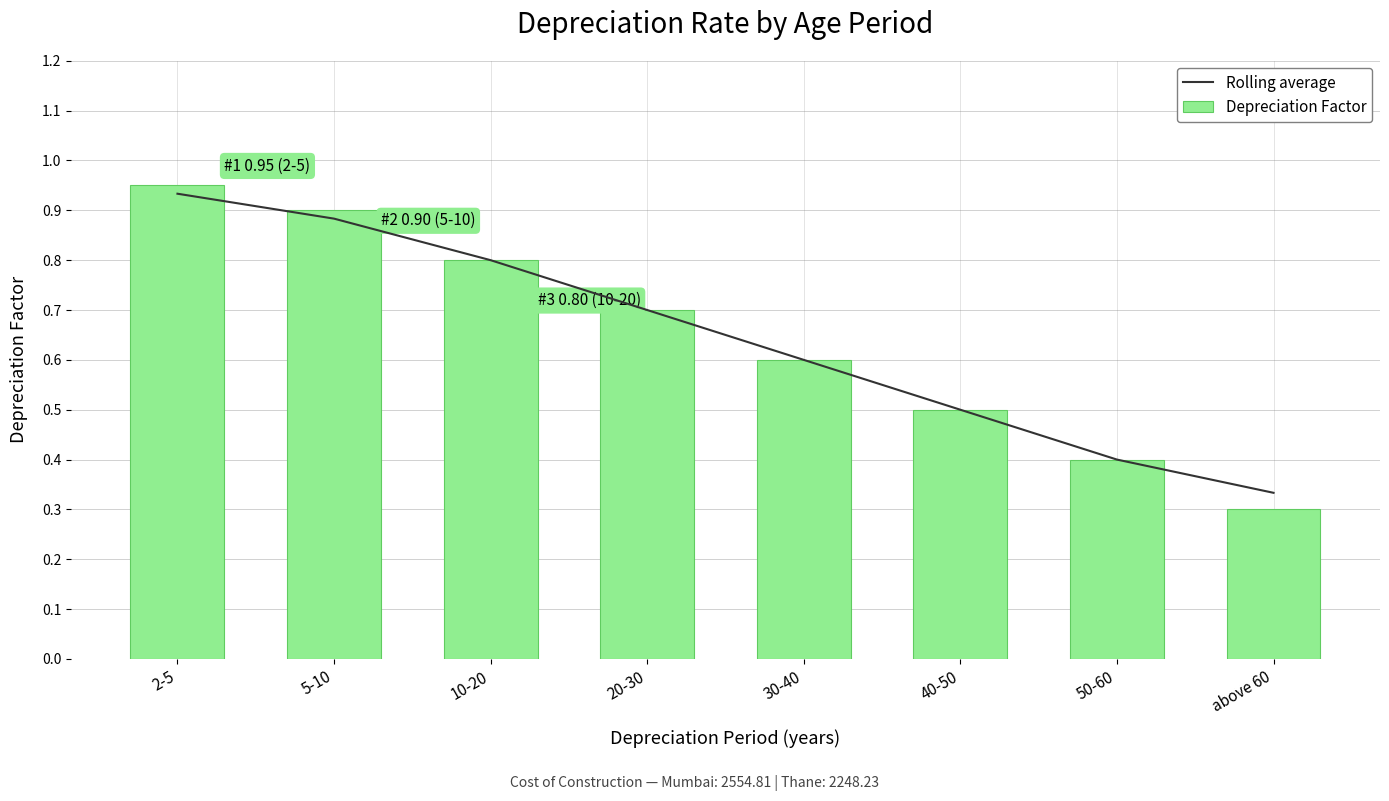

Reading left to right, what are all the values shown in this chart?

Rolling average: 0.9	0.9	0.8	0.7	0.6	0.5	0.4	0.3
Depreciation Factor: 0.9	0.9	0.8	0.7	0.6	0.5	0.4	0.3